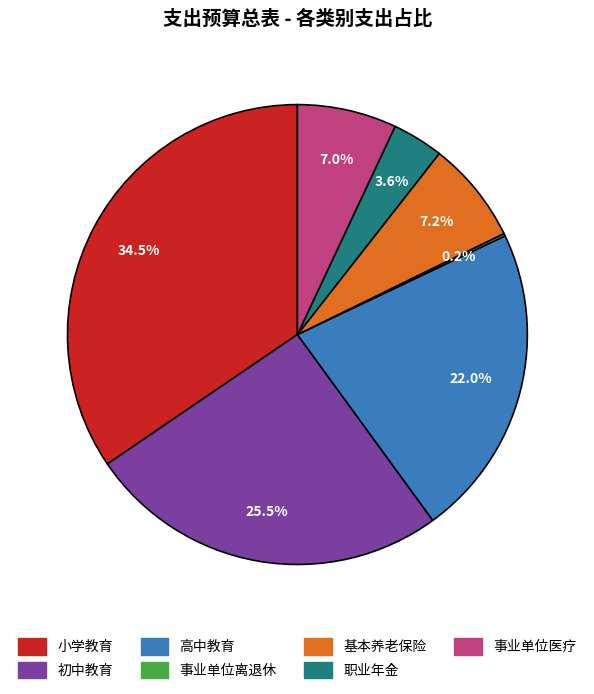

Is there a majority slice in this chart?

No